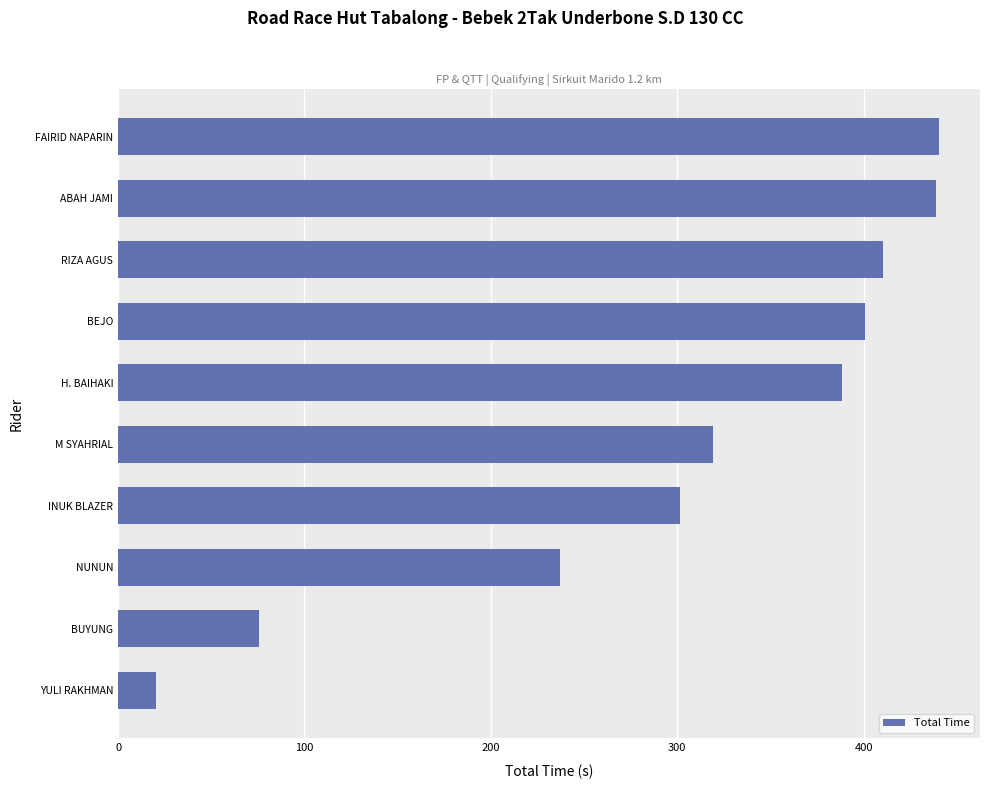

True or false: the data shows 318.9 at M SYAHRIAL.

True